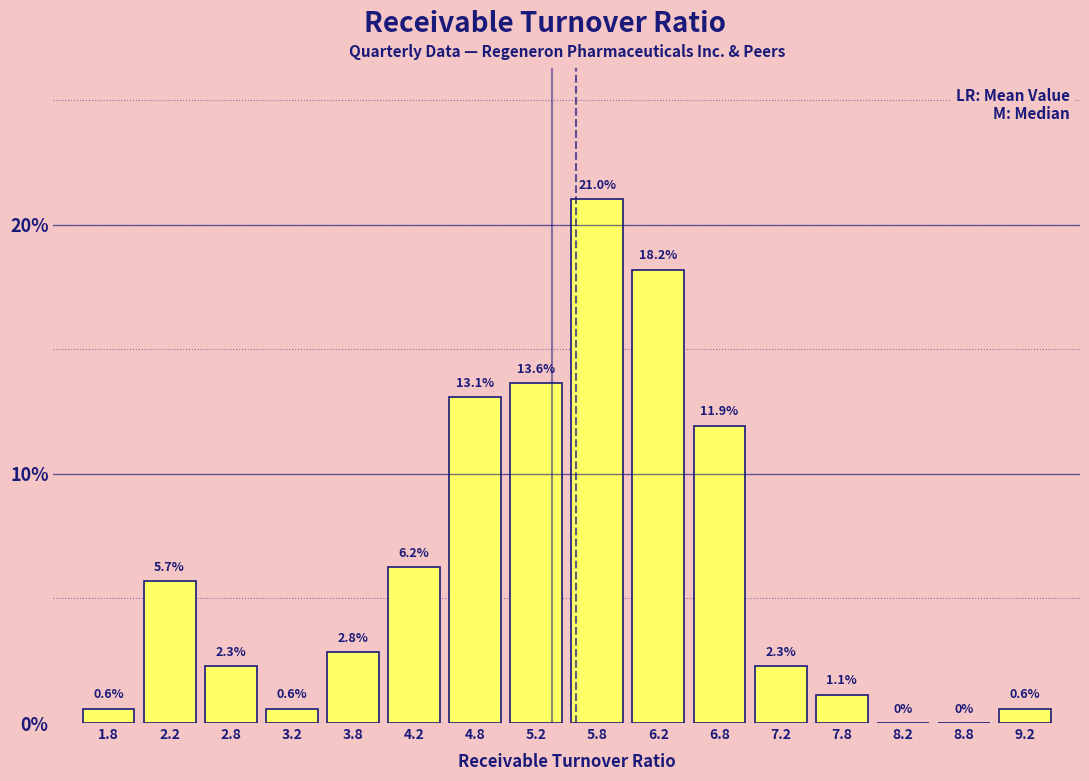

Reading left to right, list every bar in this chart as the range it spans on the x-axis followed by its height.

1.5 to 2.0: 0.6
2.0 to 2.5: 5.7
2.5 to 3.0: 2.3
3.0 to 3.5: 0.6
3.5 to 4.0: 2.8
4.0 to 4.5: 6.2
4.5 to 5.0: 13.1
5.0 to 5.5: 13.6
5.5 to 6.0: 21.0
6.0 to 6.5: 18.2
6.5 to 7.0: 11.9
7.0 to 7.5: 2.3
7.5 to 8.0: 1.1
8.0 to 8.5: 0.0
8.5 to 9.0: 0.0
9.0 to 9.5: 0.6